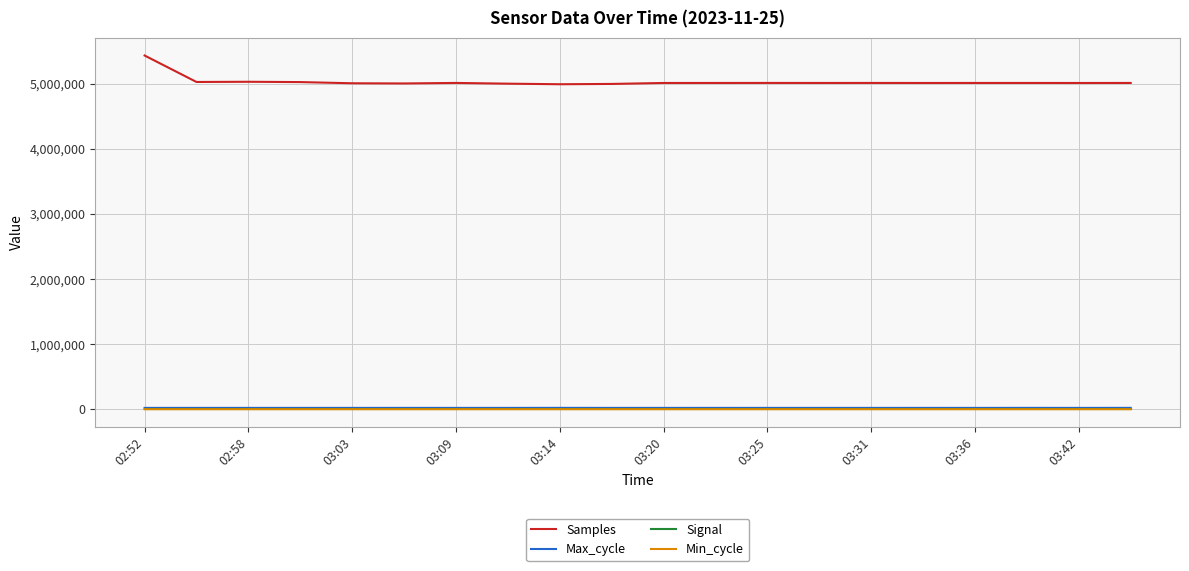

True or false: Min_cycle and Samples cross at least once.

False